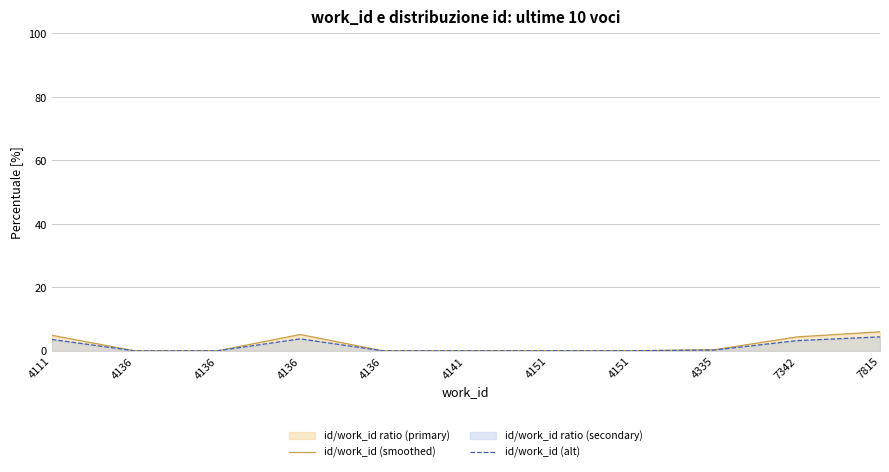

True or false: id/work_id (alt) and id/work_id (smoothed) intersect in this chart.

False